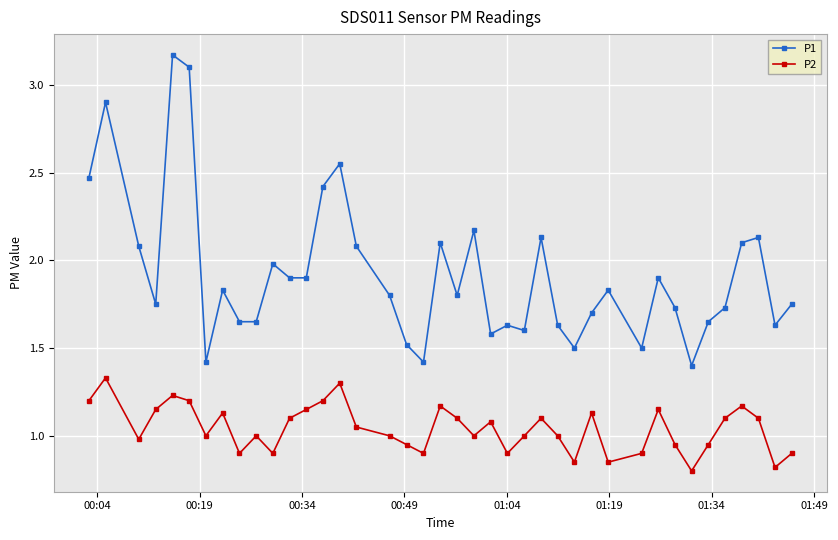

In P2, how many points are higher than both neighbors (excluding endpoints)?

11